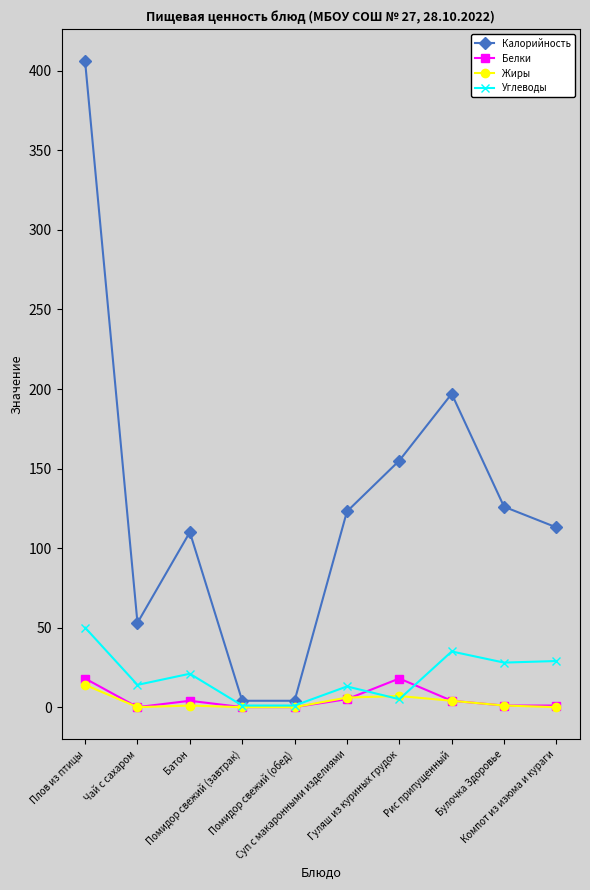

At how many categories does at least one series exceed 68?

7